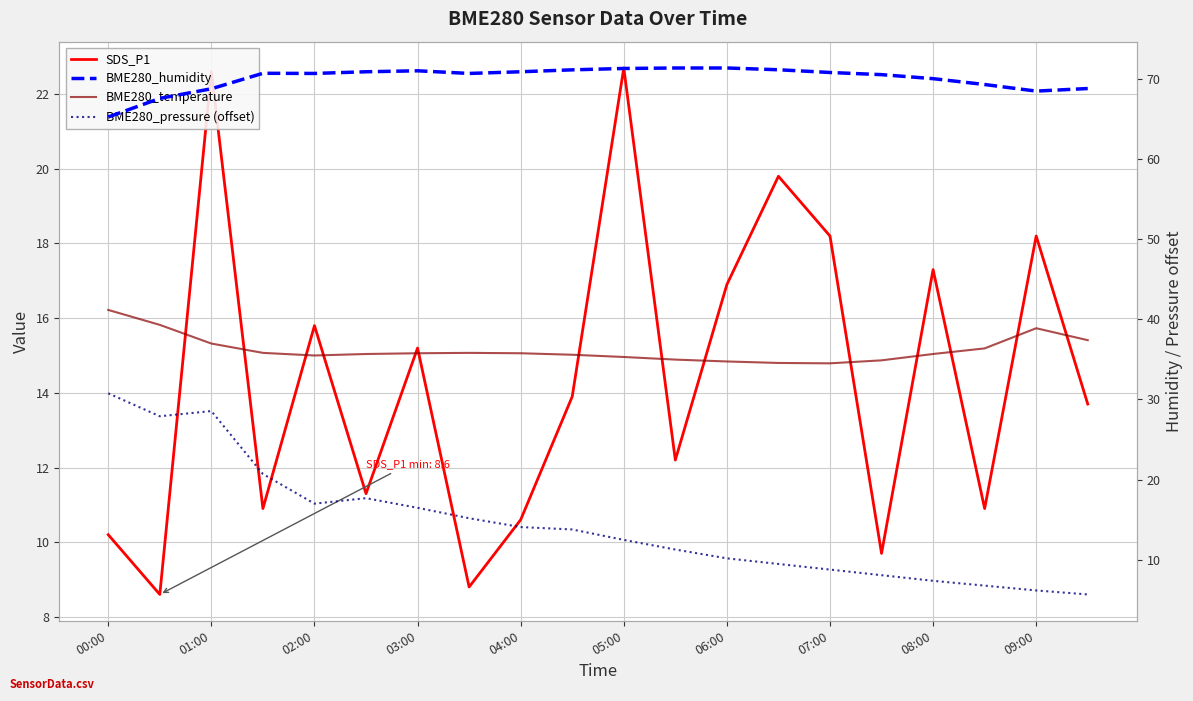

Between 04:00 and 07:00, which series saw the biggest shift?

SDS_P1